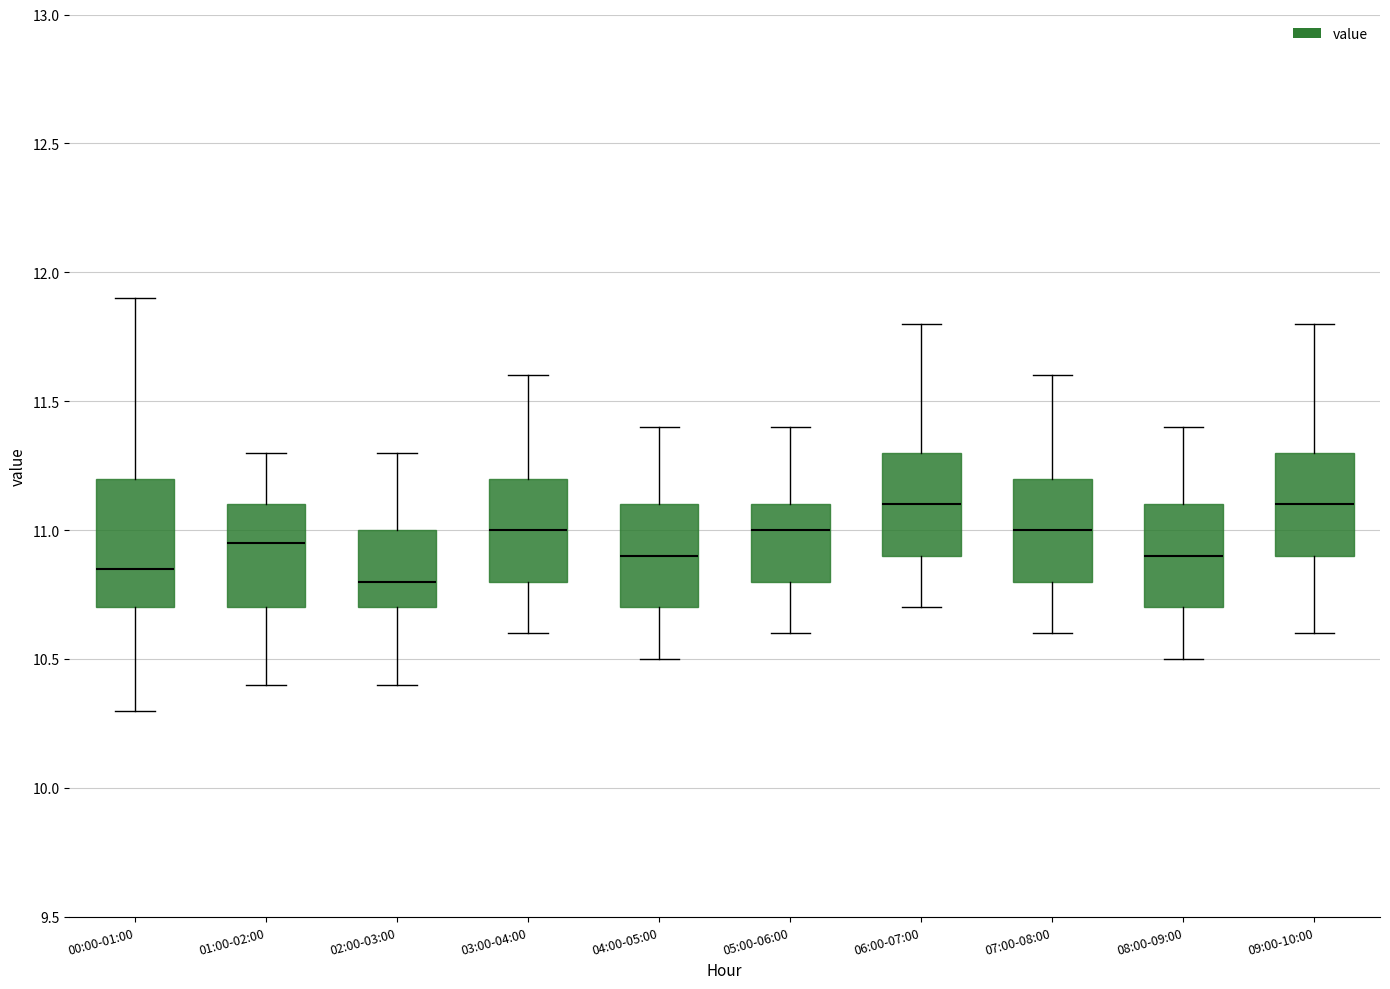

Which box is the tallest, from its lower edge to its upper edge?

00:00-01:00